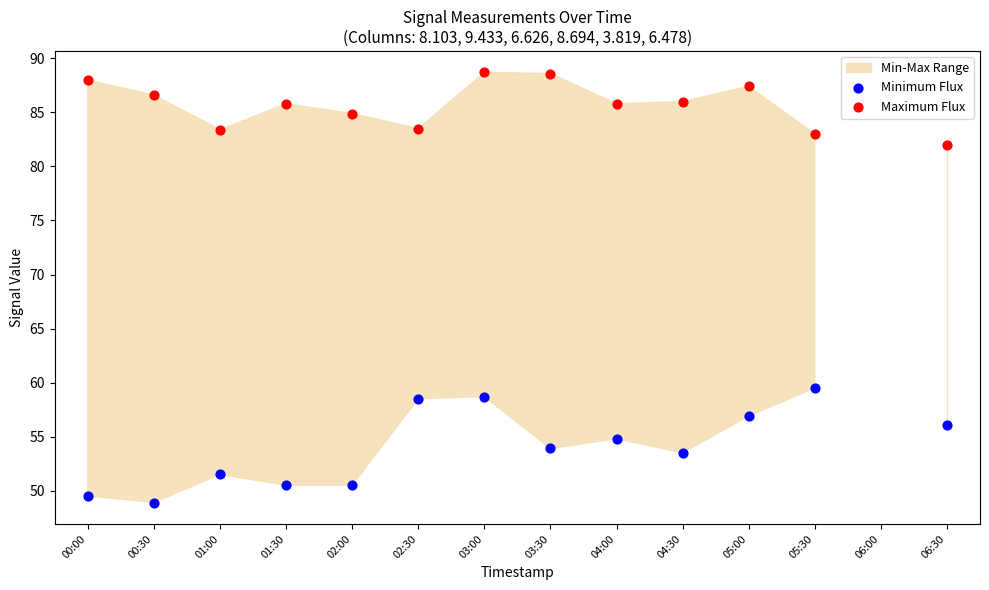

Which series contains the lowest Y value?

Minimum Flux